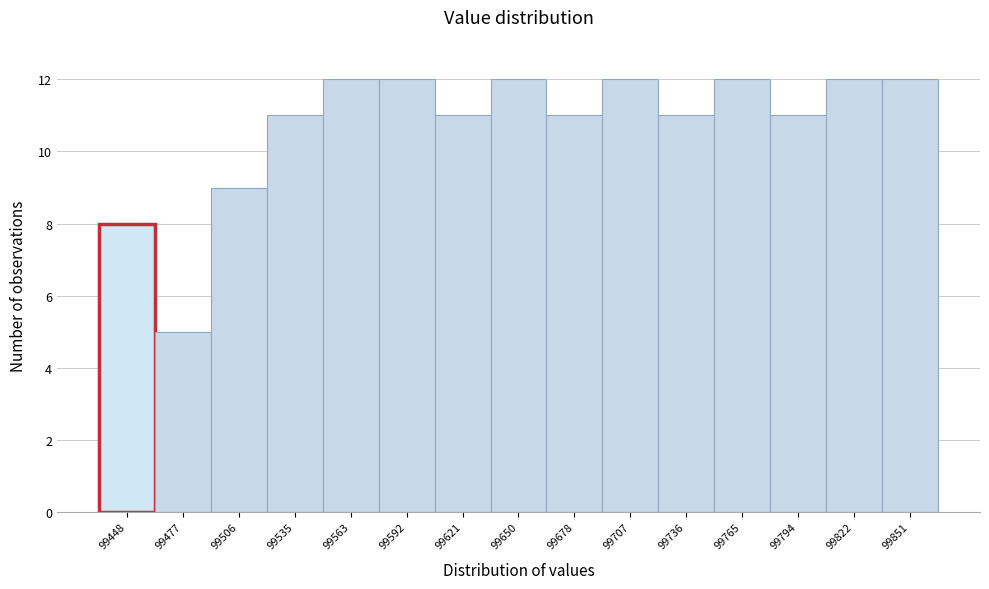

Reading left to right, extract all data points from this chart.

8	5	9	11	12	12	11	12	11	12	11	12	11	12	12